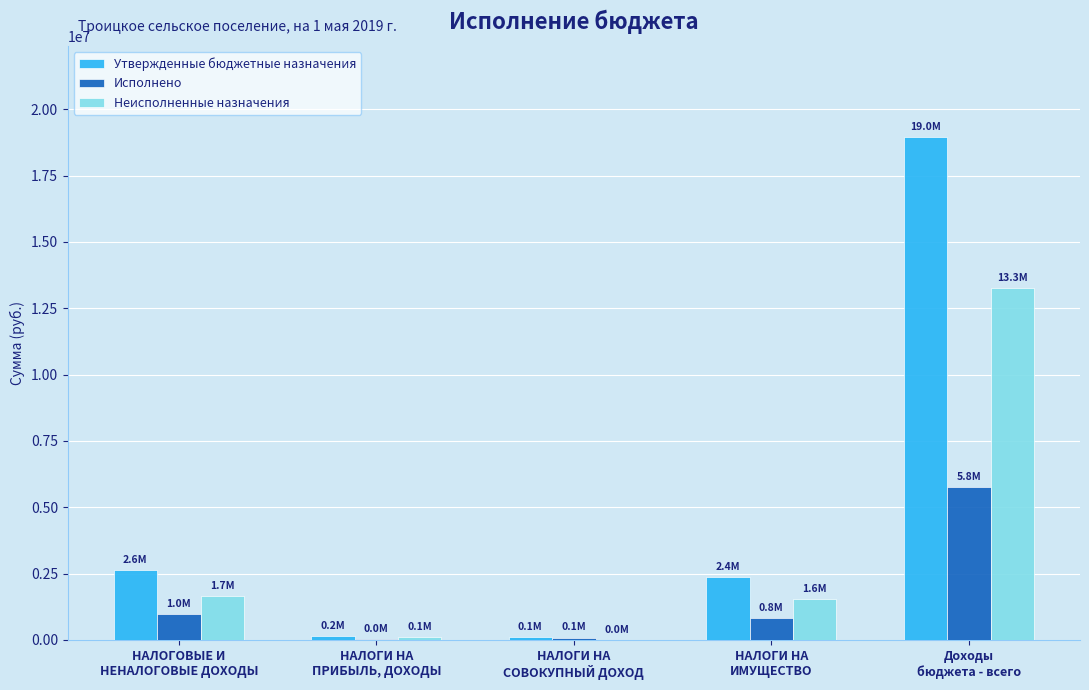

Read the Неисполненные назначения value at НАЛОГОВЫЕ И
НЕНАЛОГОВЫЕ ДОХОДЫ.

1668729.8